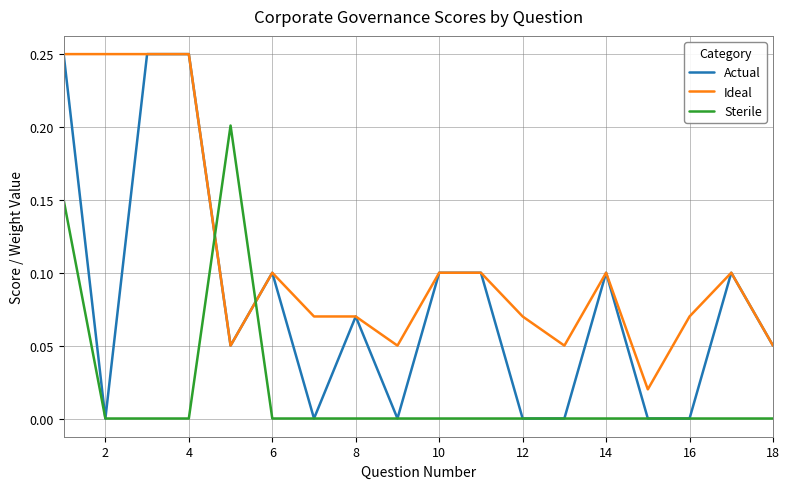

True or false: Sterile and Actual cross at least once.

True